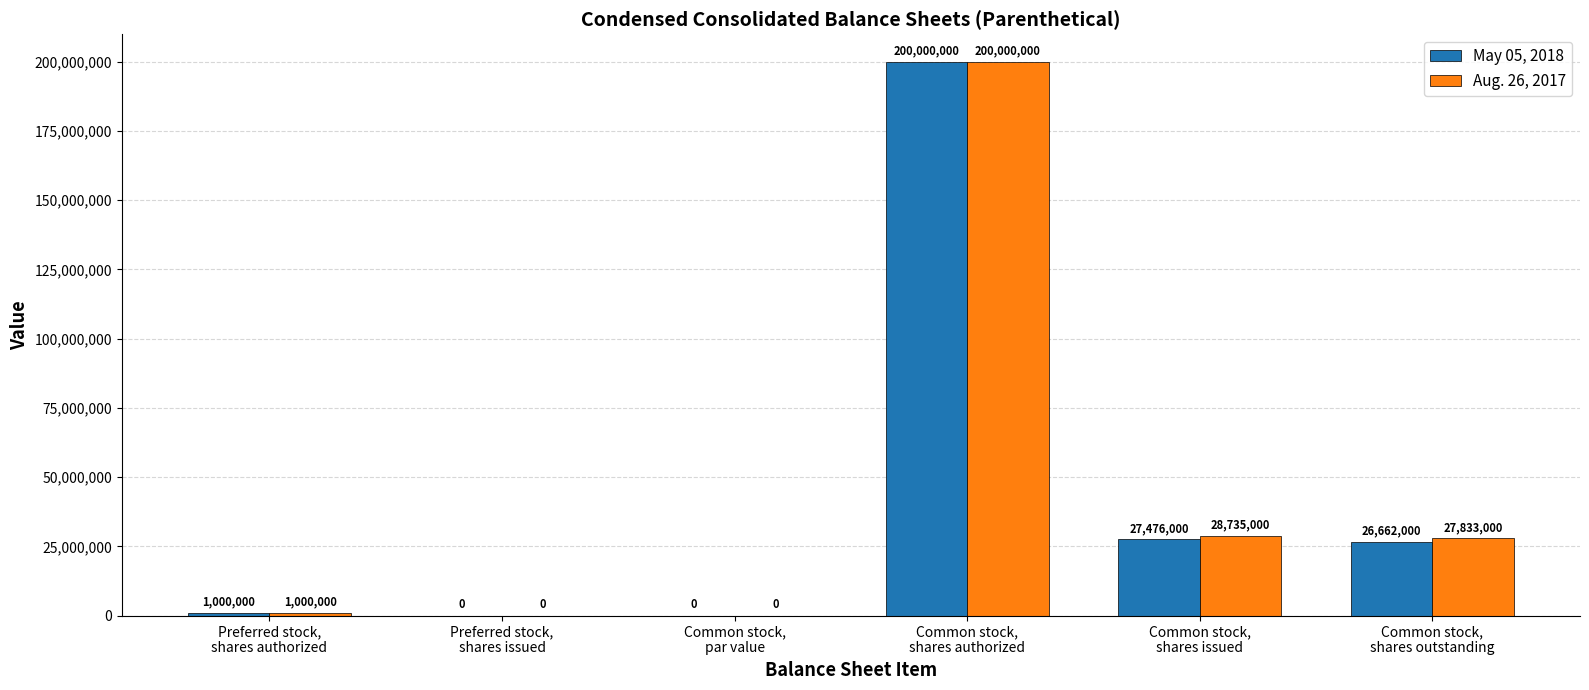

What is the sum of all May 05, 2018 values?

255138000.0